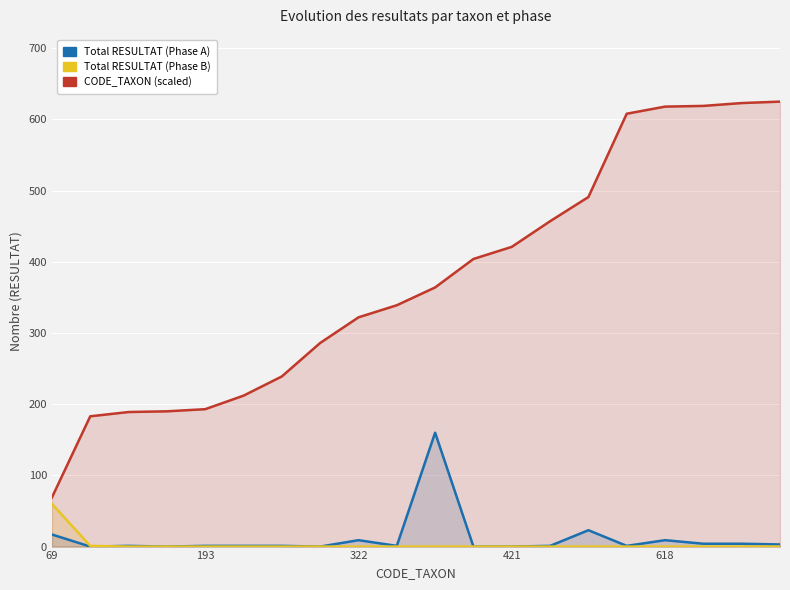

What is the spread (max minus min) of values at 13?

457